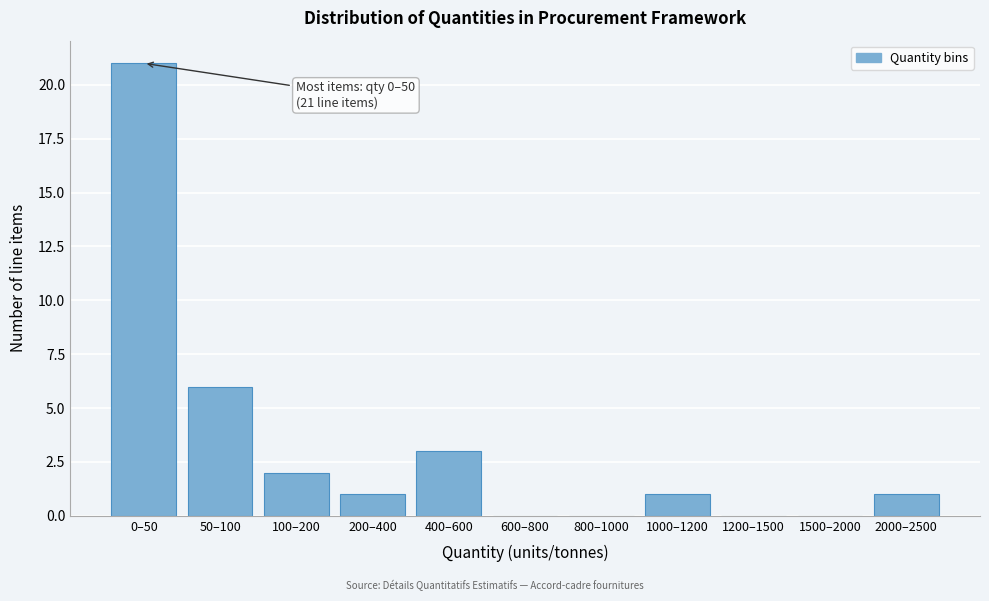

Reading left to right, what are all the values shown in this chart?

0–50=21	50–100=6	100–200=2	200–400=1	400–600=3	600–800=0	800–1000=0	1000–1200=1	1200–1500=0	1500–2000=0	2000–2500=1